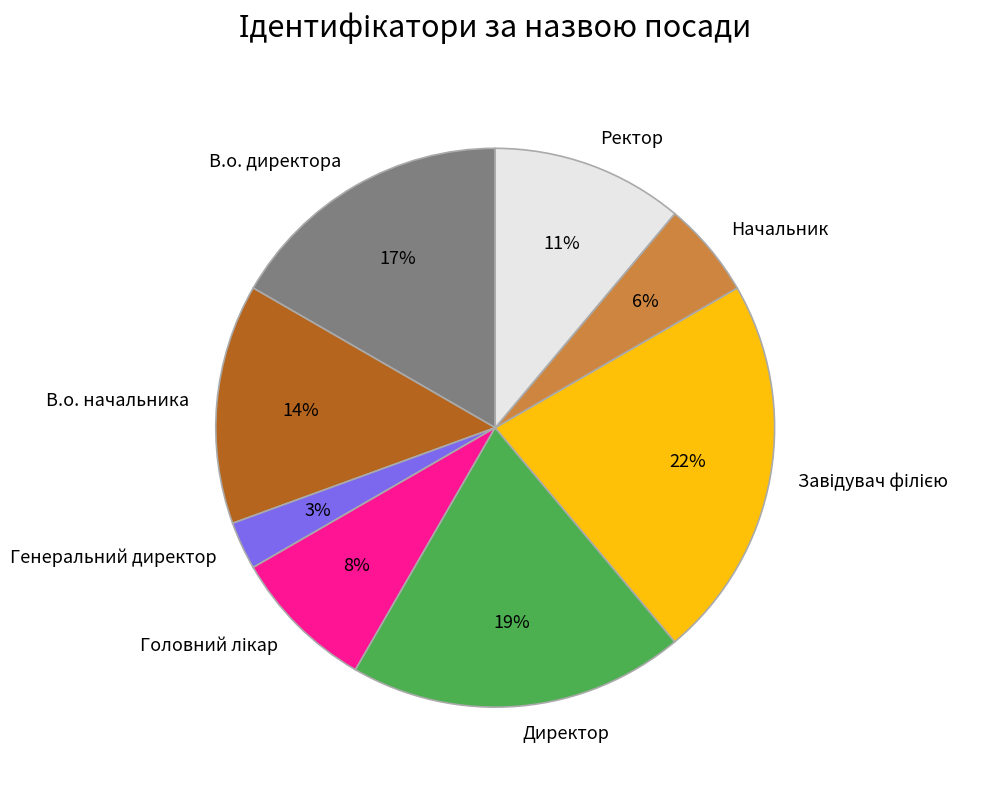

True or false: Ректор accounts for 18% of the total.

False